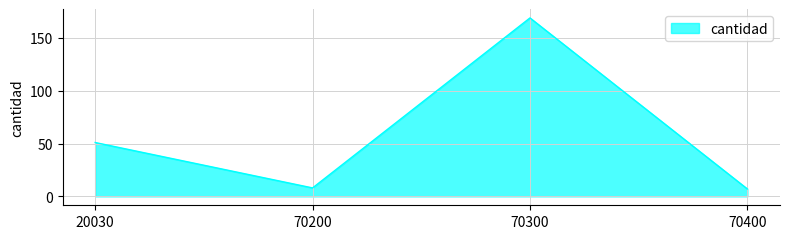

The value at 70200 is 8. True or false?

True